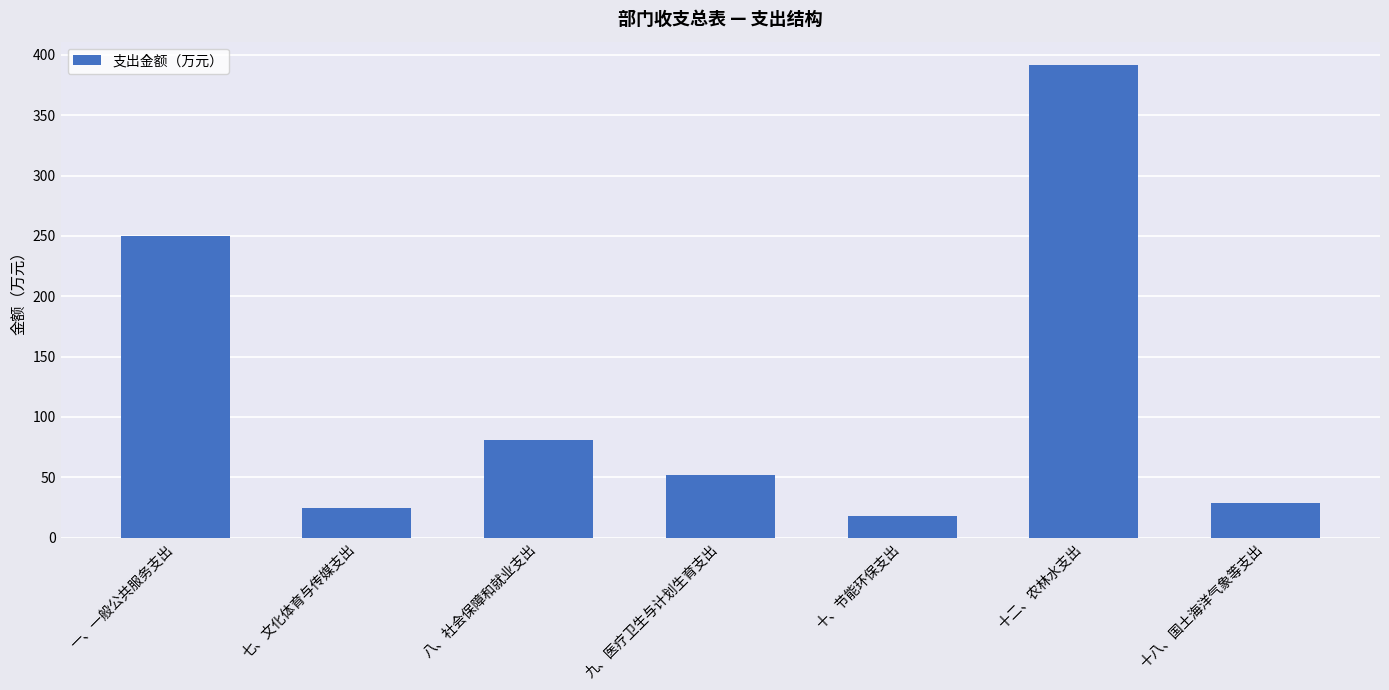

Which category has the lowest value across all series?

十、节能环保支出